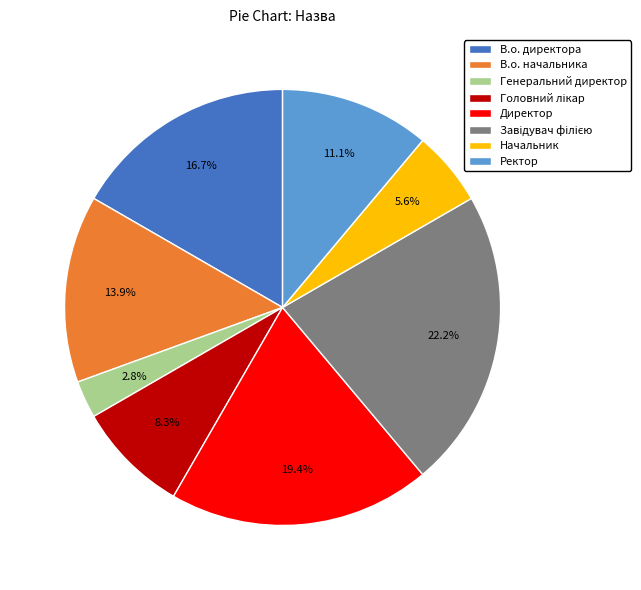

Does В.о. директора represent more than half of the total?

No